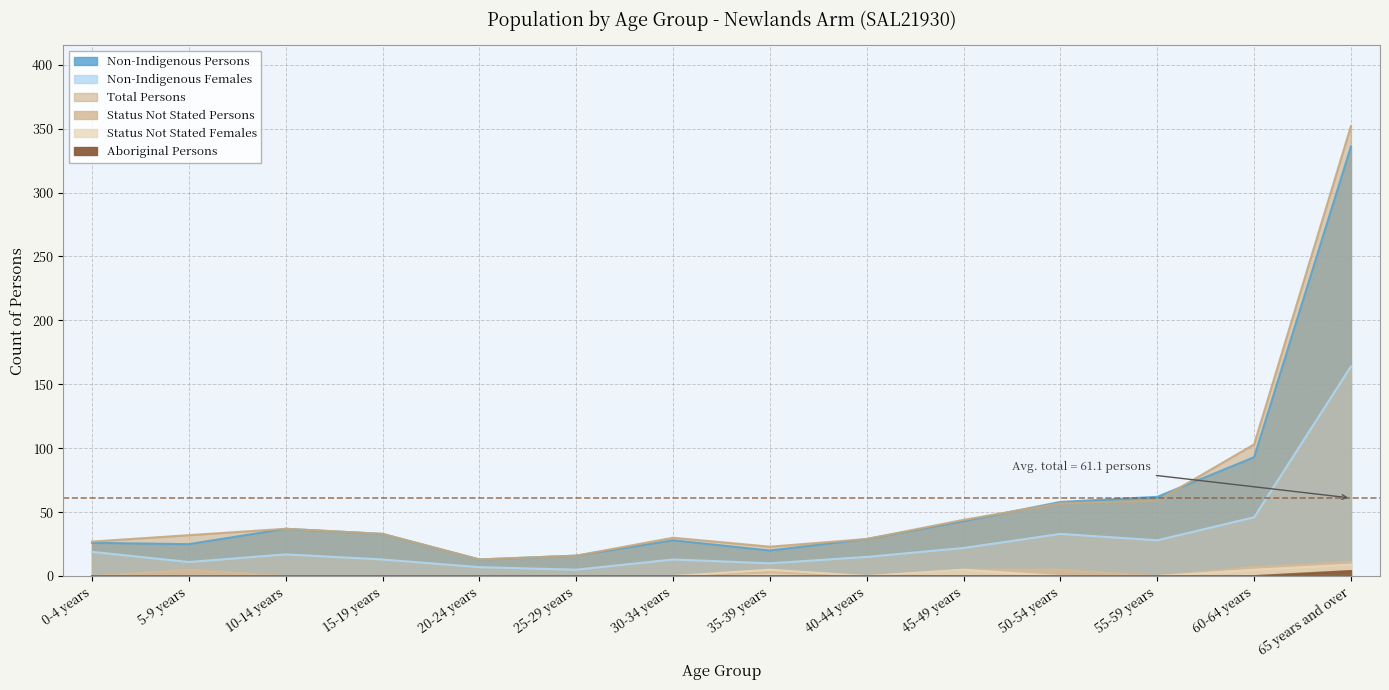

What is the sum of all Non-Indigenous Persons values?

819